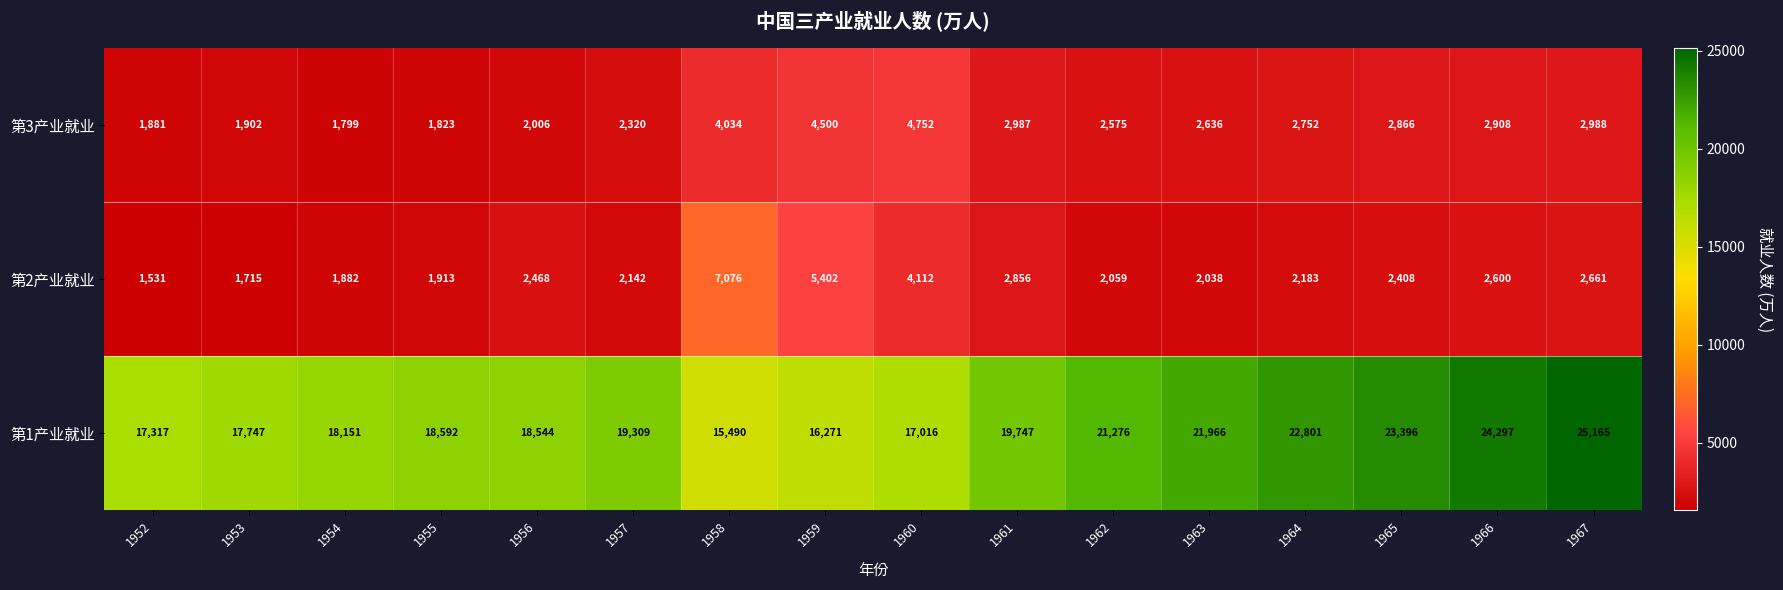

What is the lowest value of the 第3产业就业 series?

1799